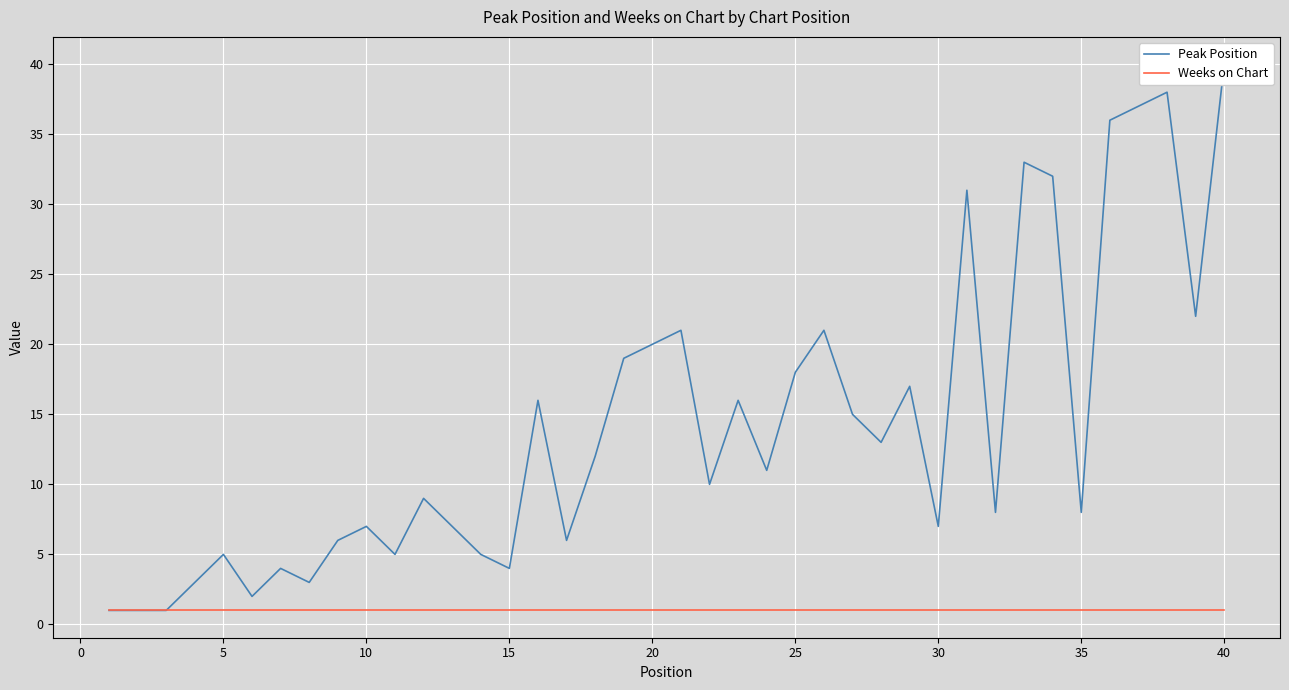

Read the Weeks on Chart value at 35.

1